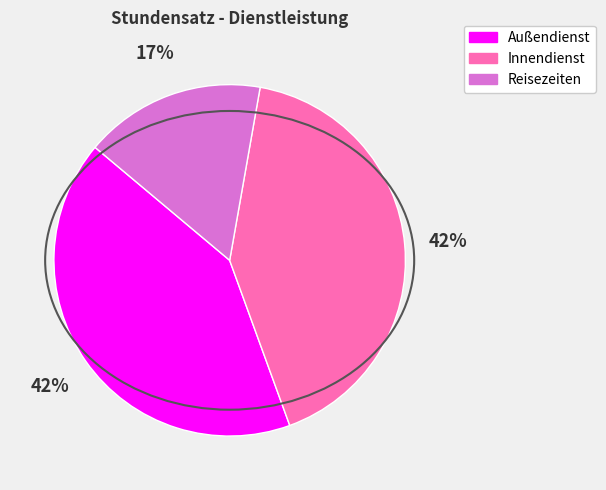

Is the sum of Außendienst and Innendienst greater than half?

Yes